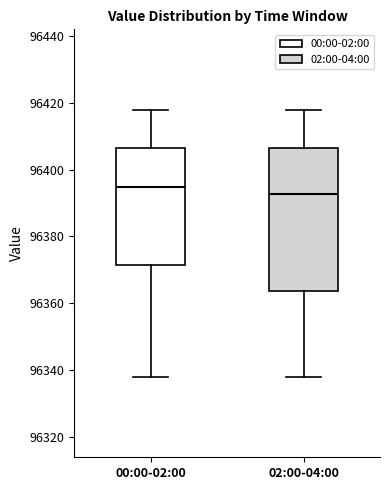

Where does the lower whisker of the box for 00:00-02:00 end on the y-axis? The values are not printed on the chart, so give them approximately, as read against the axis.

96338